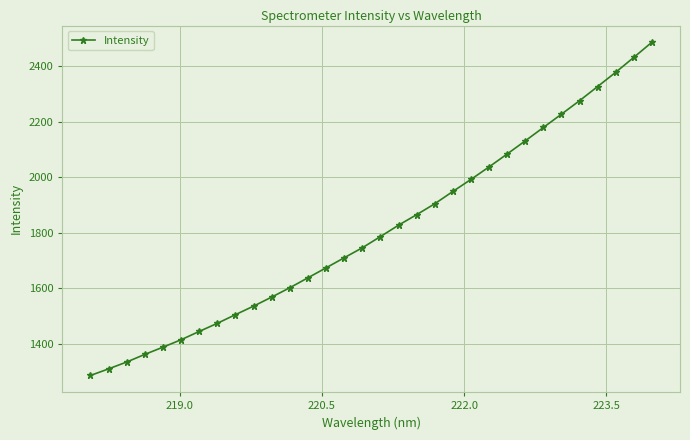

What is the difference between the second highest and minimum values?

1148.2